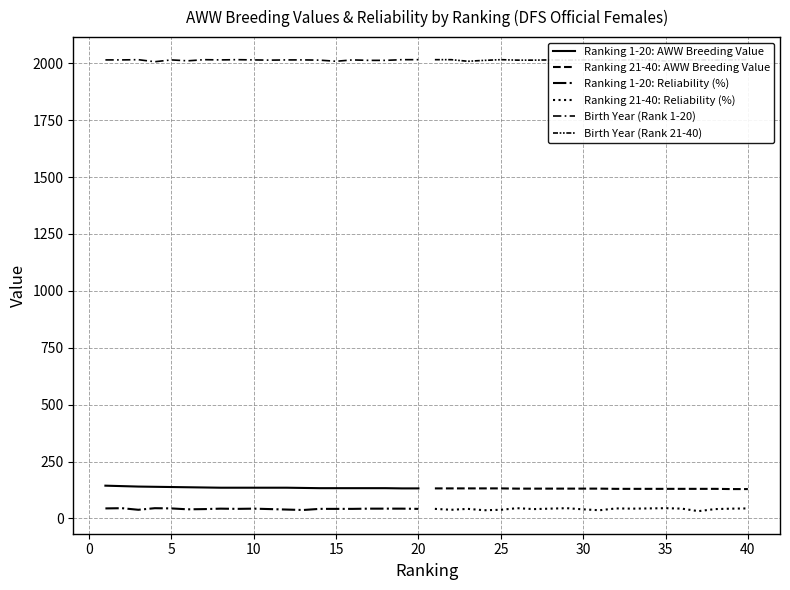

Reading left to right, list all the values displayed in this chart.

Ranking 1-20: AWW Breeding Value: 144	142	140	139	138	137	136	135	135	135	135	135	134	133	133	133	133	133	132	132
Ranking 21-40: AWW Breeding Value: 132	132	132	132	132	131	131	131	131	131	131	130	130	130	130	130	130	130	129	129
Ranking 1-20: Reliability (%): 44	45	38	45	44	40	41	43	42	43	41	39	37	42	42	42	43	43	43	42
Ranking 21-40: Reliability (%): 42	38	42	36	38	45	41	43	45	40	36	44	43	44	45	43	32	41	43	44
Birth Year (Rank 1-20): 2015	2015	2016	2007	2015	2011	2016	2015	2016	2015	2014	2015	2015	2014	2009	2015	2013	2013	2016	2016
Birth Year (Rank 21-40): 2016	2016	2009	2013	2016	2014	2014	2015	2014	2015	2015	2014	2015	2015	2010	2014	2015	2014	2015	2016